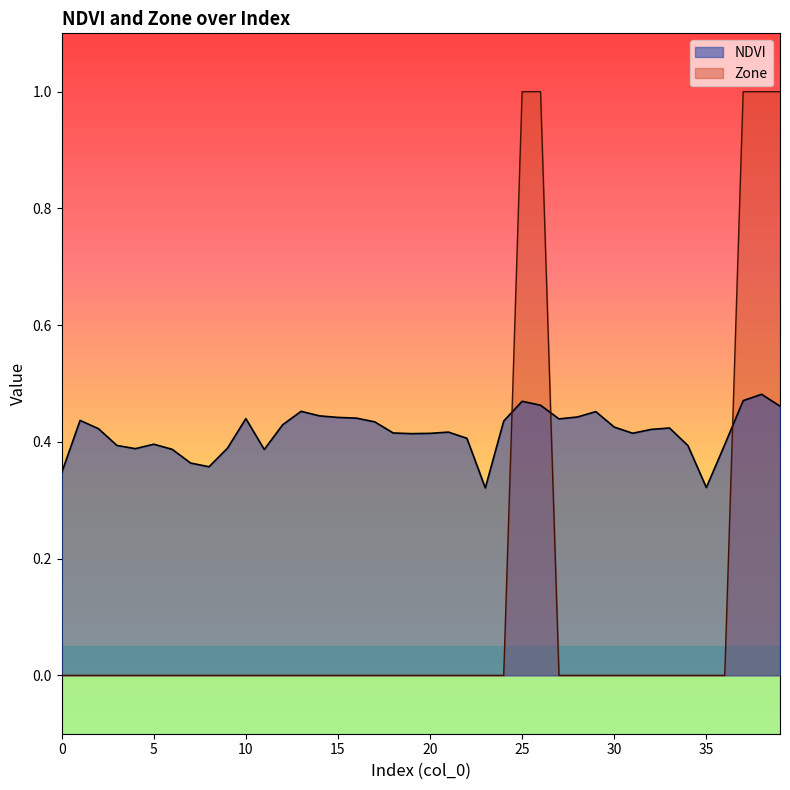

At which label does NDVI reach its minimum?

23